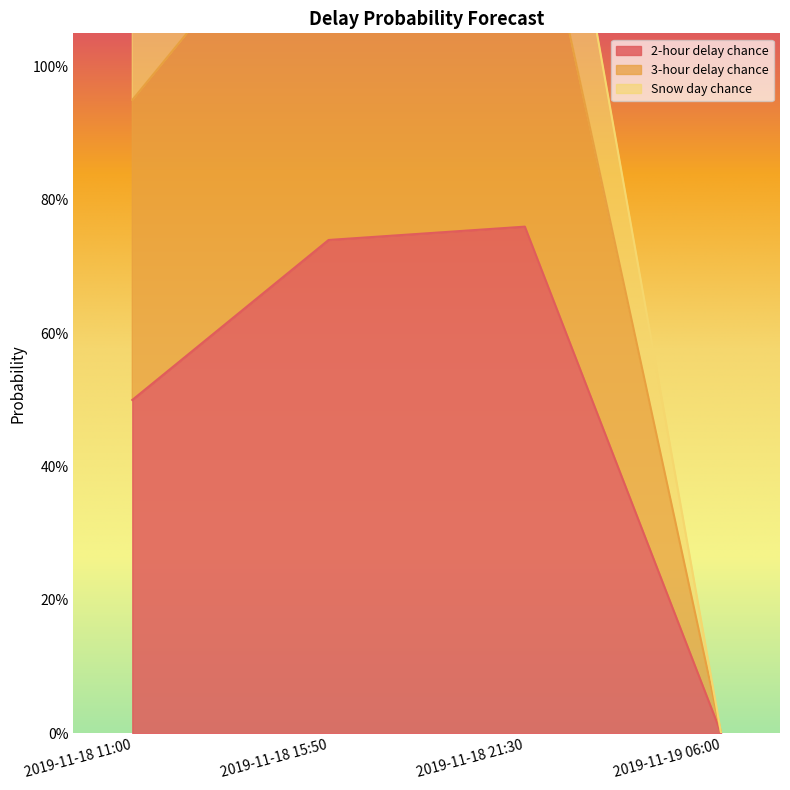

What is the maximum value for 3-hour delay chance?

1.4